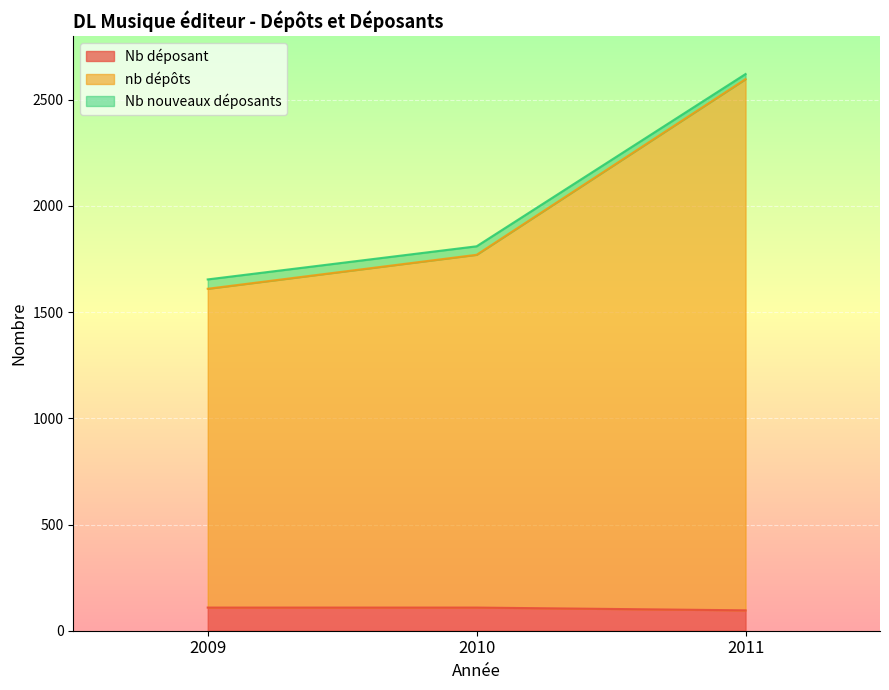

What are all the series names shown in the legend?

Nb déposant, nb dépôts, Nb nouveaux déposants